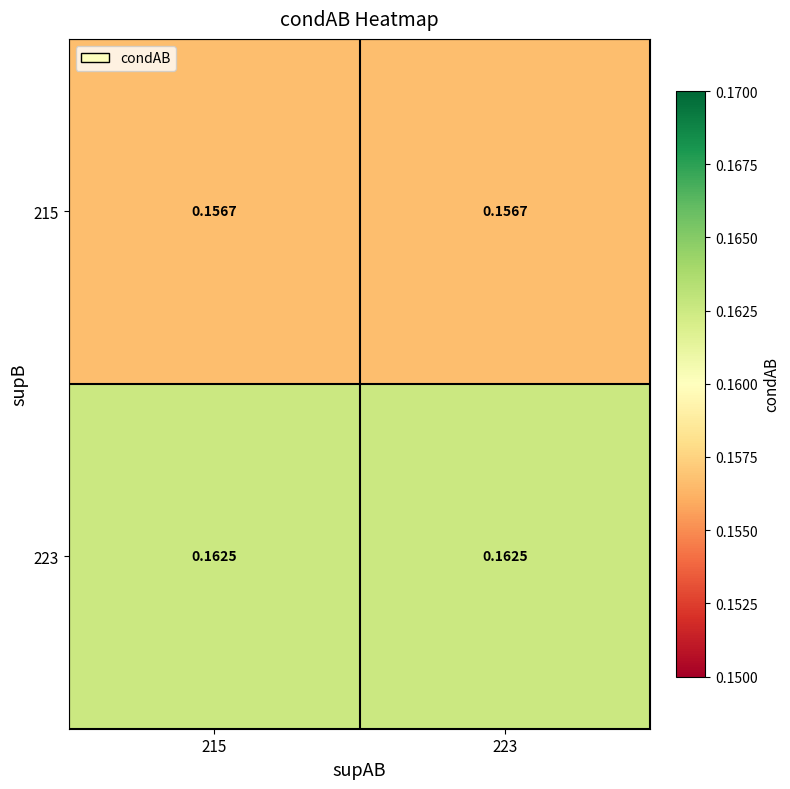

Count the number of categories in the chart.

2